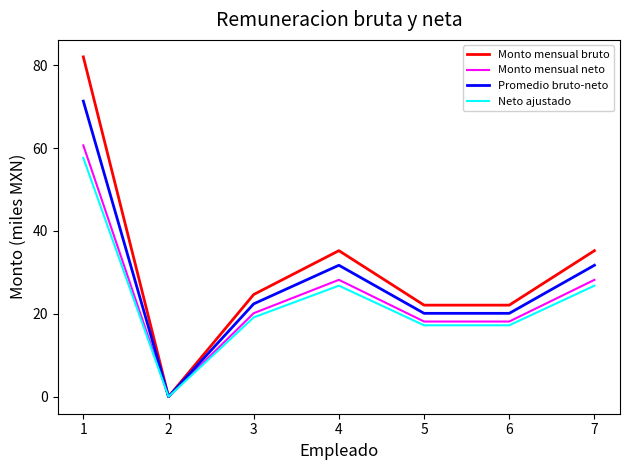

Between 3 and 4, which series saw the biggest shift?

Monto mensual bruto